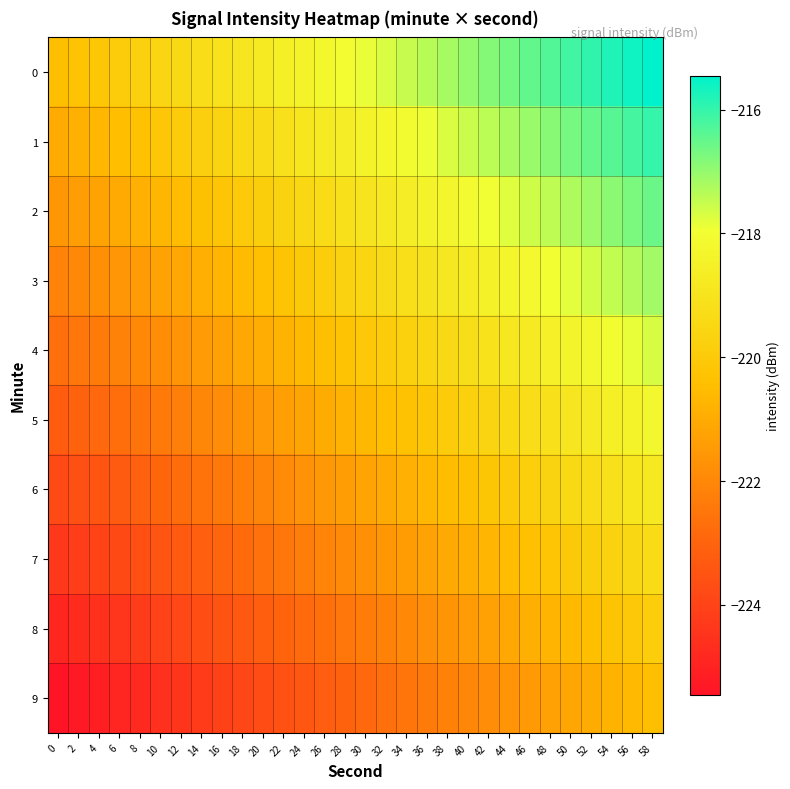

At which category is the sum across all series the highest?

58